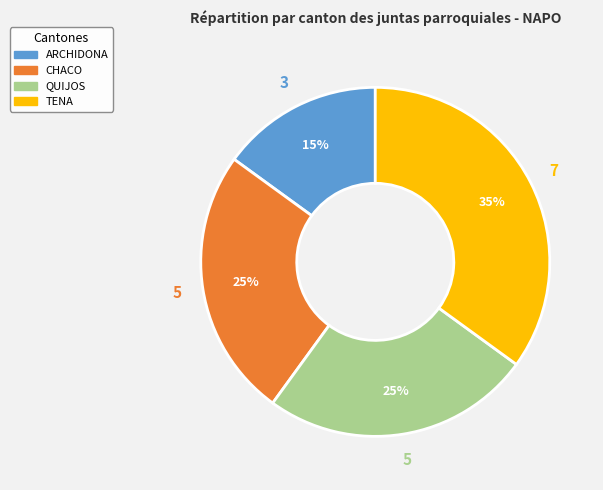

The QUIJOS slice represents 39% of the pie. True or false?

False